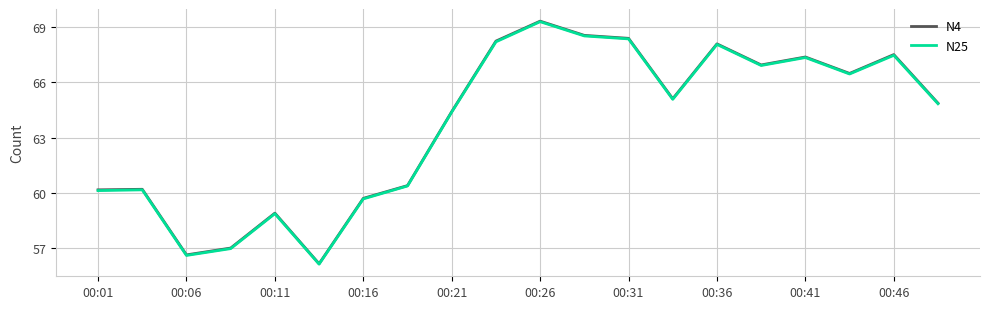

What is the maximum value for N4?

69.3